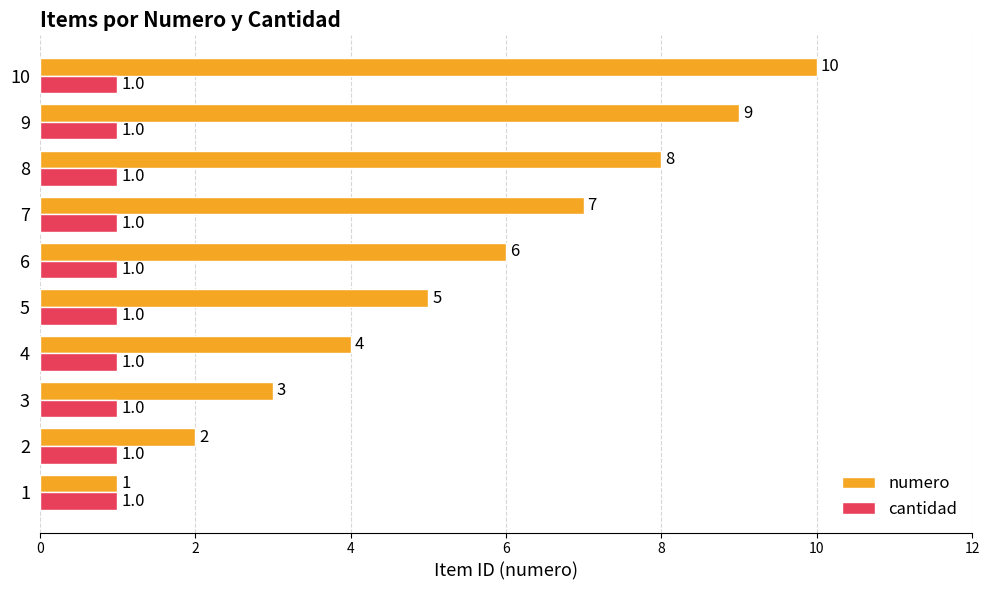

What is the maximum value shown in the chart?

10